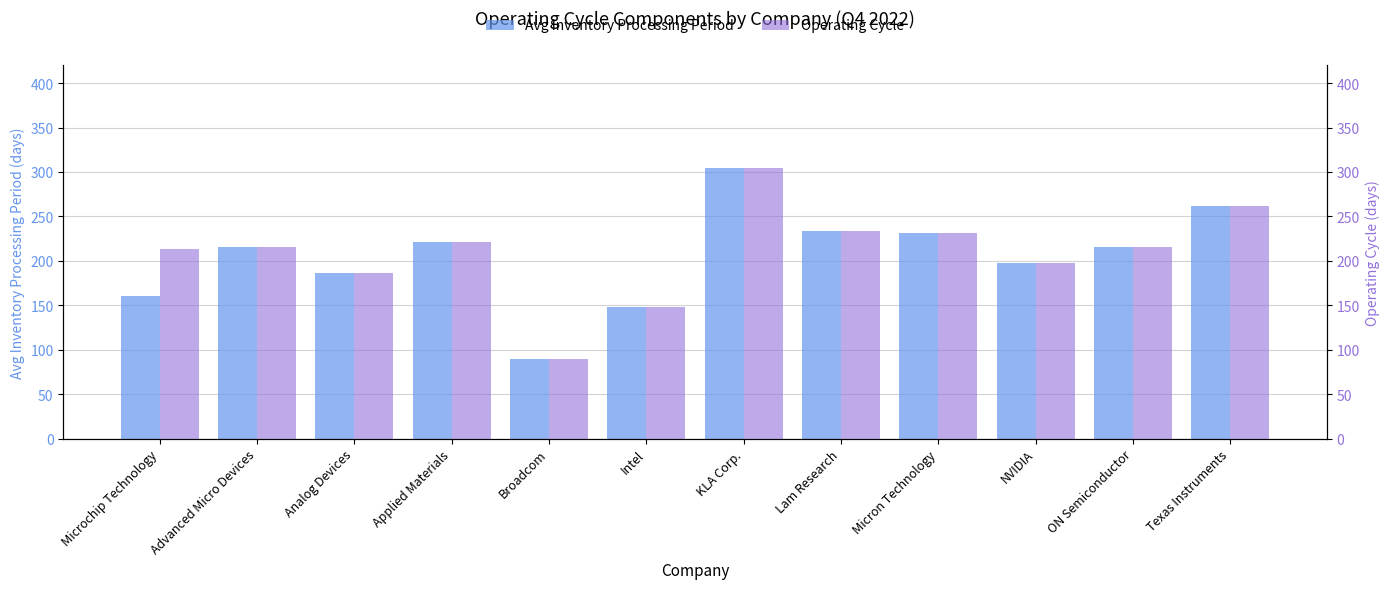

Which category has the lowest value in the Avg Inventory Processing Period series?

Broadcom